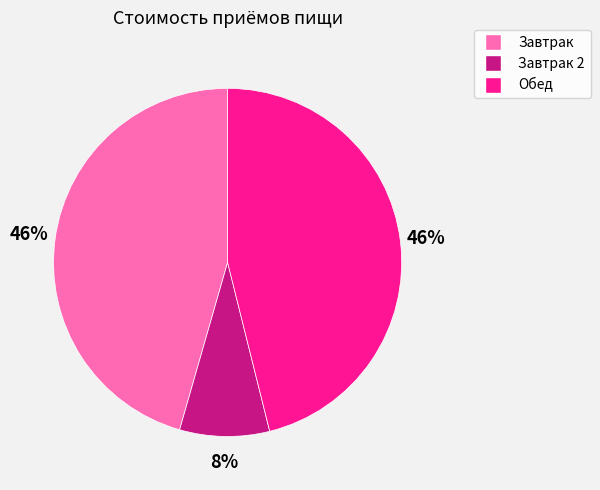

Does any single category account for the majority?

No